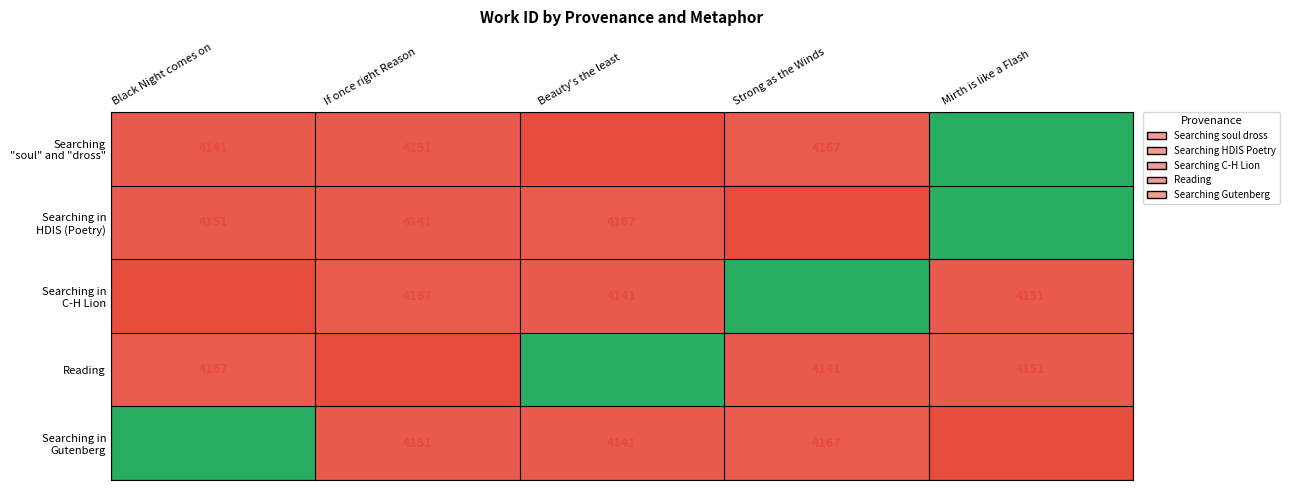

Rank the categories by Reading value from lowest to highest.

If once right Reason, Strong as the Winds, Mirth is like a Flash, Black Night comes on, Beauty's the least